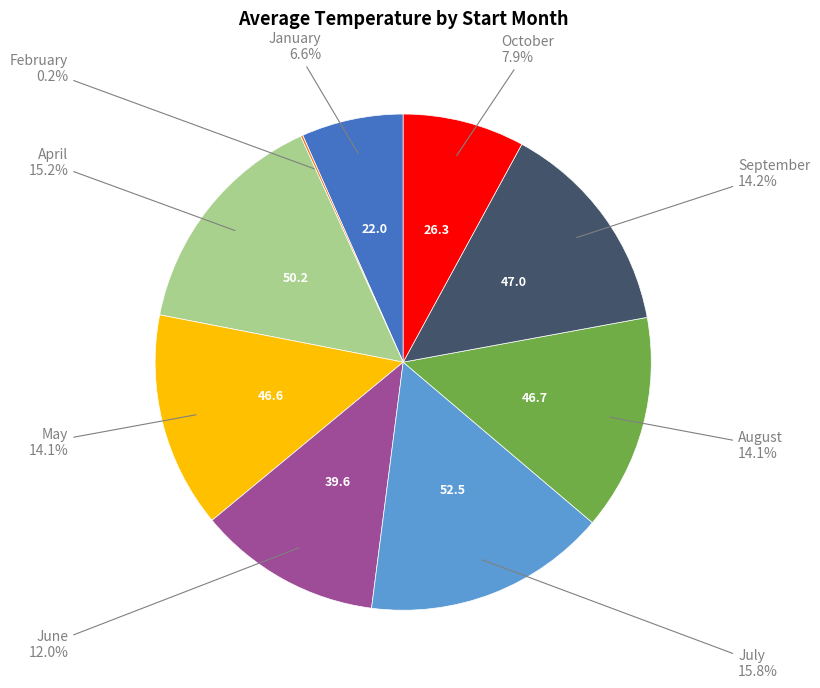

Does any single category account for the majority?

No